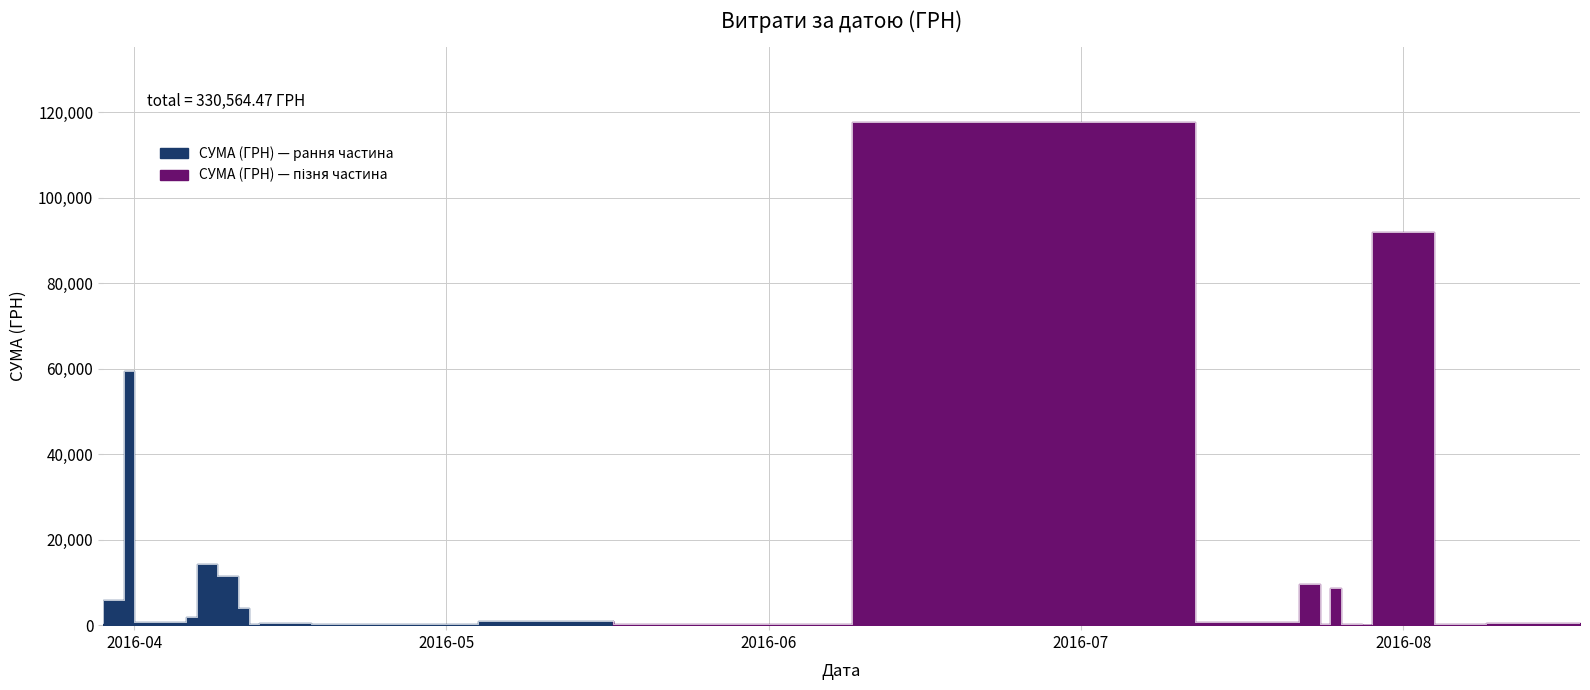

Rank the categories by value from highest to lowest.

12.07.2016, 04.08.2016, 01.04.2016, 01.04.2016, 24.07.2016, 26.07.2016, 09.04.2016, 11.04.2016, 11.04.2016, 09.04.2016, 01.04.2016, 12.04.2016, 31.03.2016, 09.04.2016, 31.03.2016, 31.03.2016, 07.04.2016, 17.05.2016, 12.04.2016, 22.07.2016, 06.04.2016, 07.04.2016, 18.08.2016, 14.07.2016, 18.04.2016, 09.08.2016, 09.04.2016, 25.07.2016, 09.06.2016, 04.05.2016, 14.07.2016, 25.04.2016, 28.07.2016, 13.04.2016, 29.03.2016, 29.03.2016, 29.07.2016, 29.03.2016, 29.03.2016, 24.07.2016